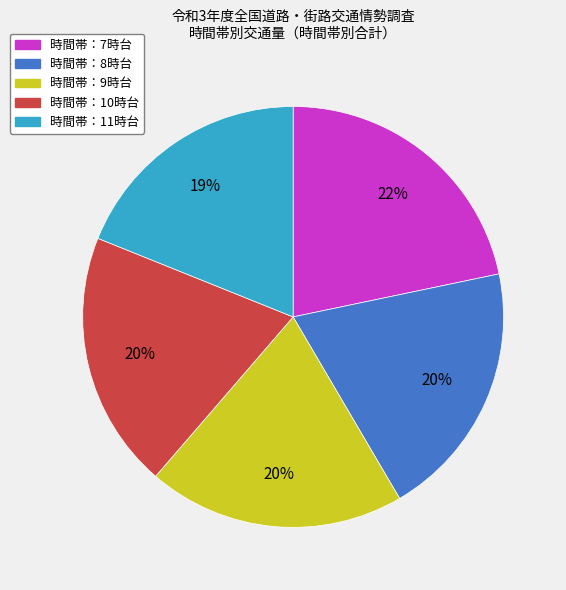

Is there any slice that represents more than half of the pie?

No